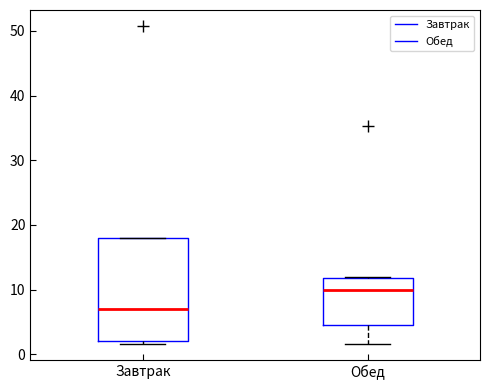

Reading left to right, read every box against the y-axis: the position of its median line, the range the box covers, and the ends of its whiskers. The values are not printed on the chart, so give them approximately, as read against the axis.

Завтрак: median 7, box 2 to 18, whiskers 2 (just below the box's lower edge) to 18
Обед: median 10, box 5 to 12, whiskers 2 to 12